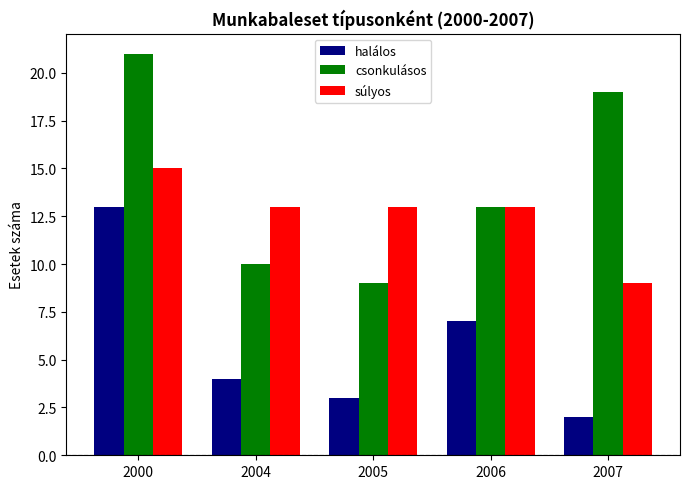

How many súlyos values are between 13 and 14?

3